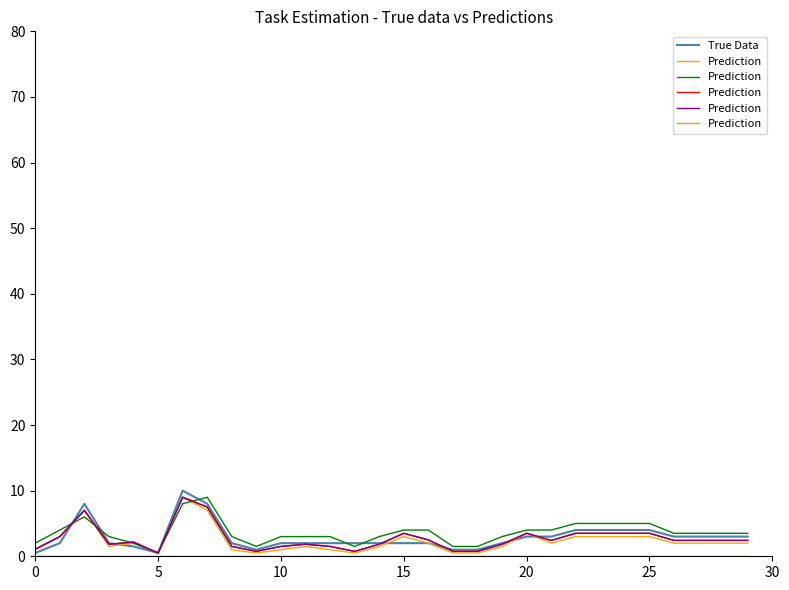

True or false: True Data has a value of 0.5 at 5.

True